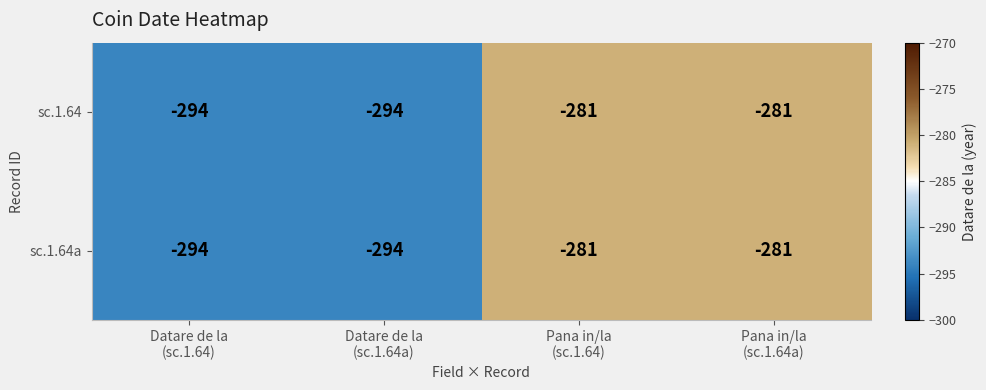

What is the minimum value shown in the chart?

-294